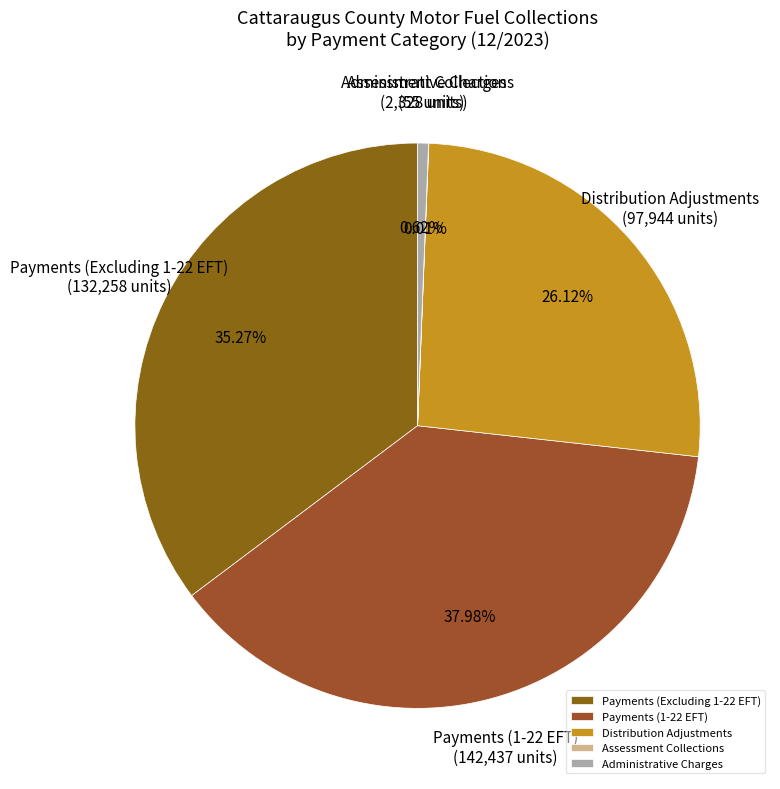

Does any single category account for the majority?

No